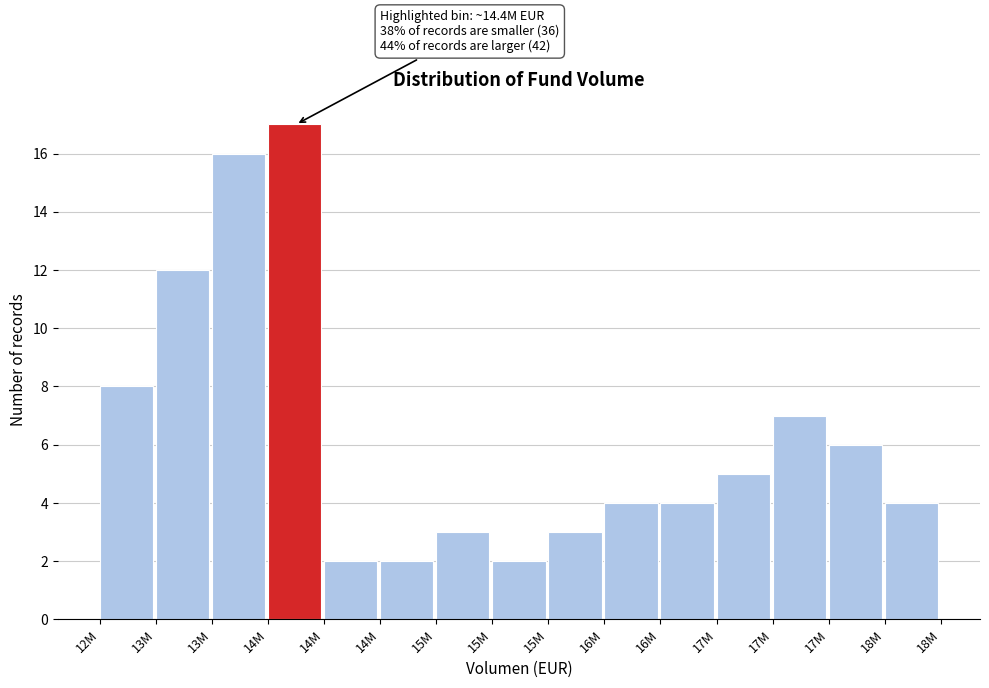

Does the chart contain any negative values?

No